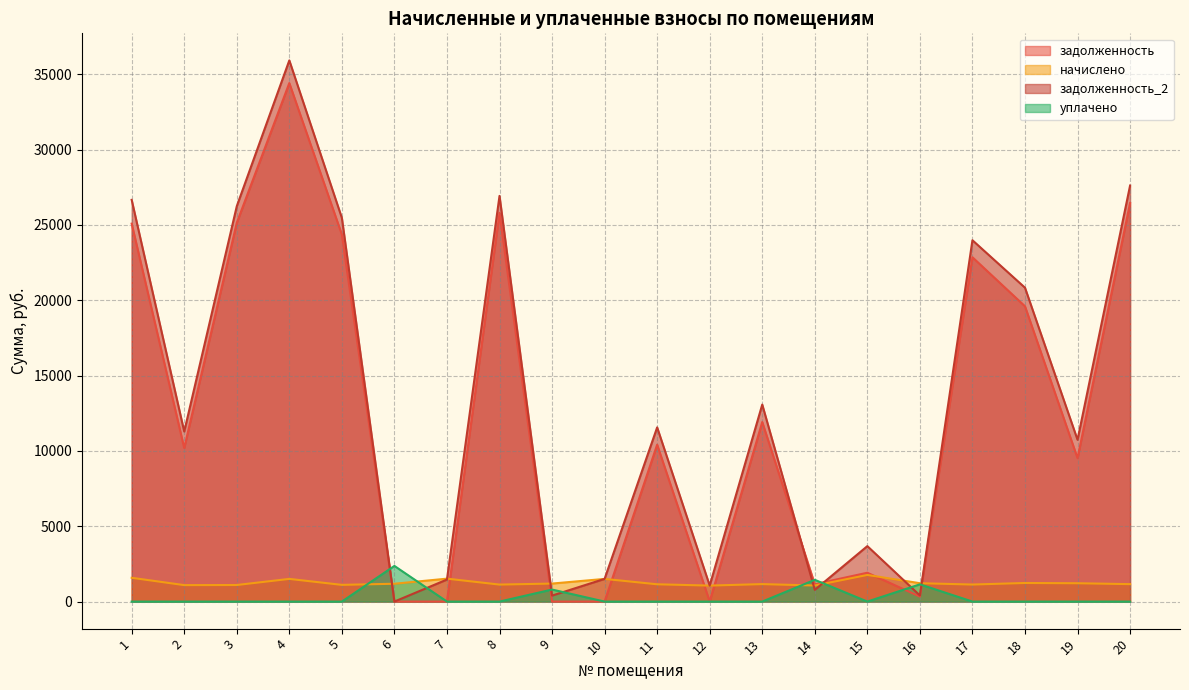

The задолженность_2 series shows 499.9 at 10. True or false?

False